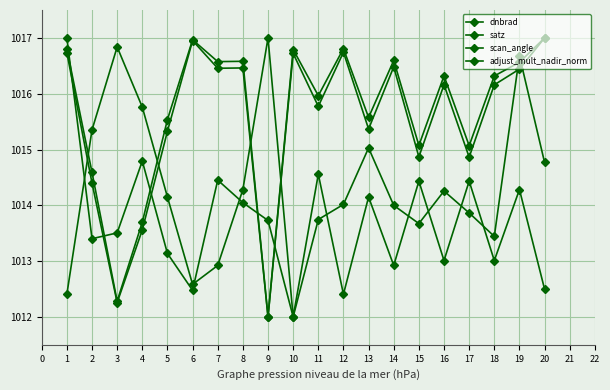

What is the value of the dnbrad point at the 1st from the left?

1017.0